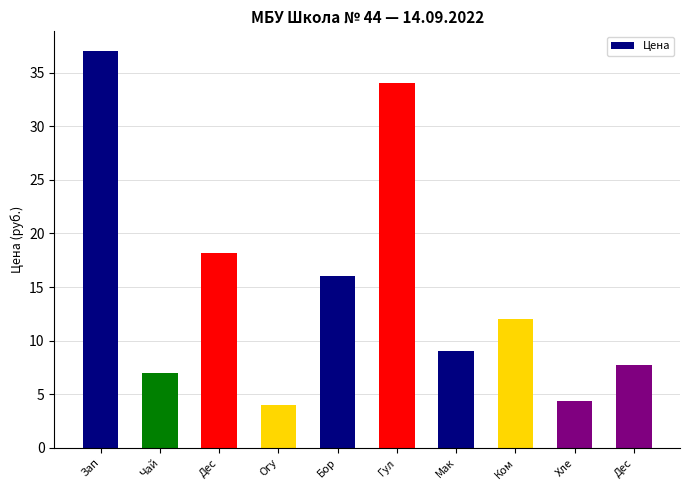

Are the bars horizontal?

No